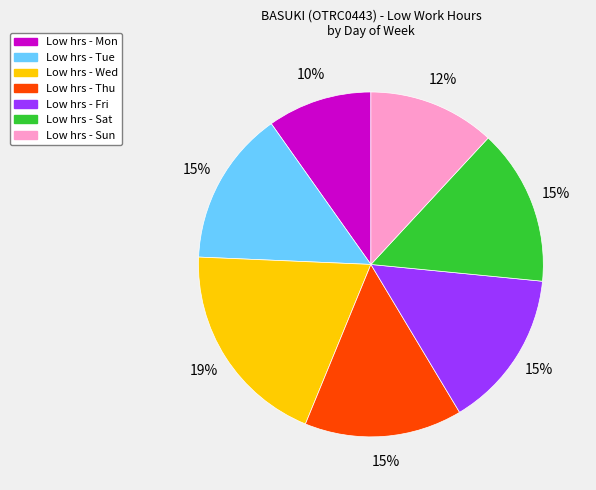

Is there any slice that represents more than half of the pie?

No